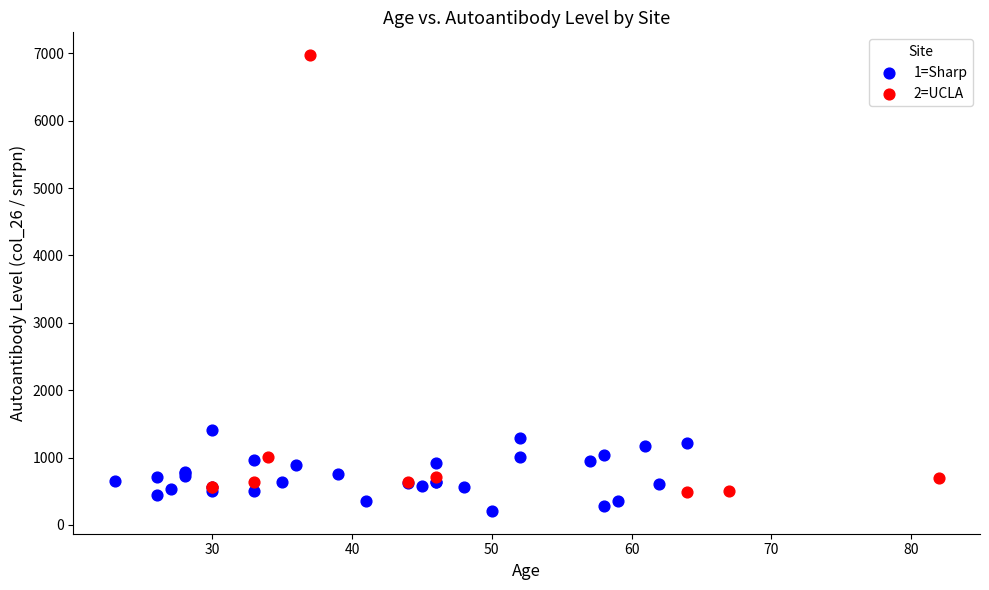

Which series reaches the maximum Y coordinate?

2=UCLA